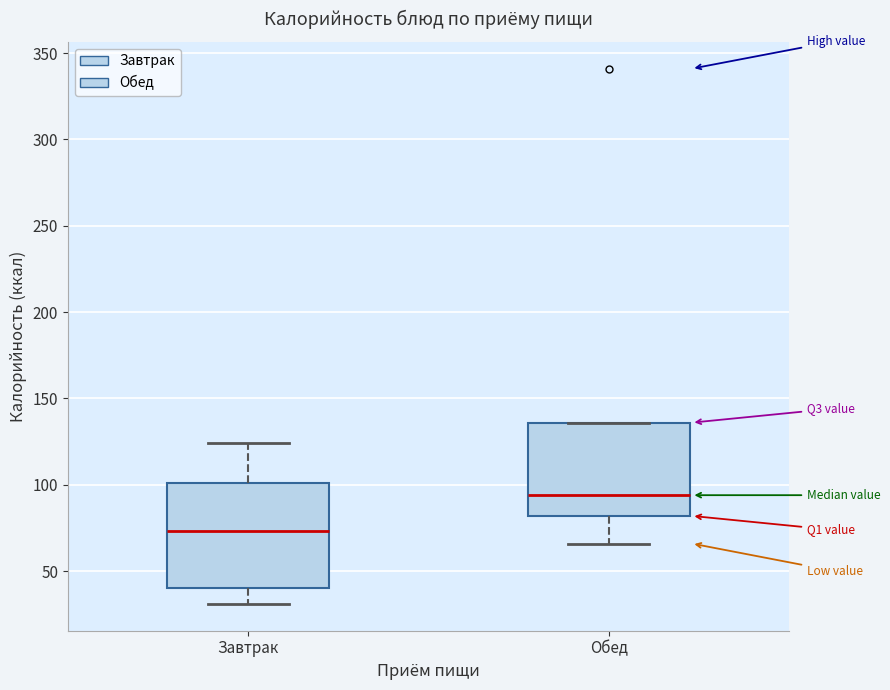

Which box has the highest median line?

Обед